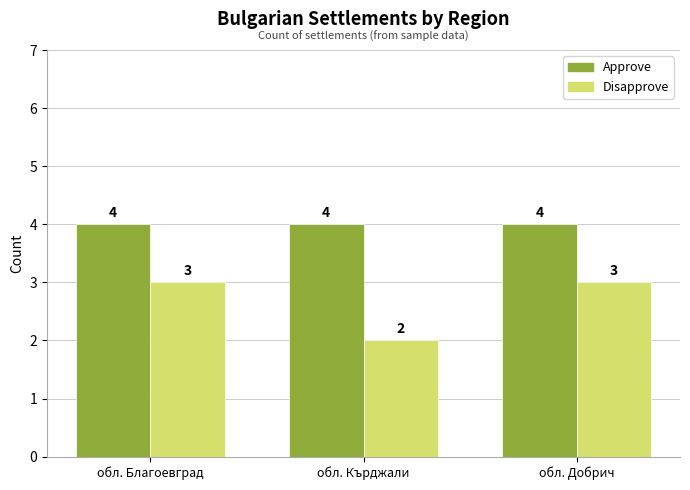

At how many categories does at least one series exceed 2?

3